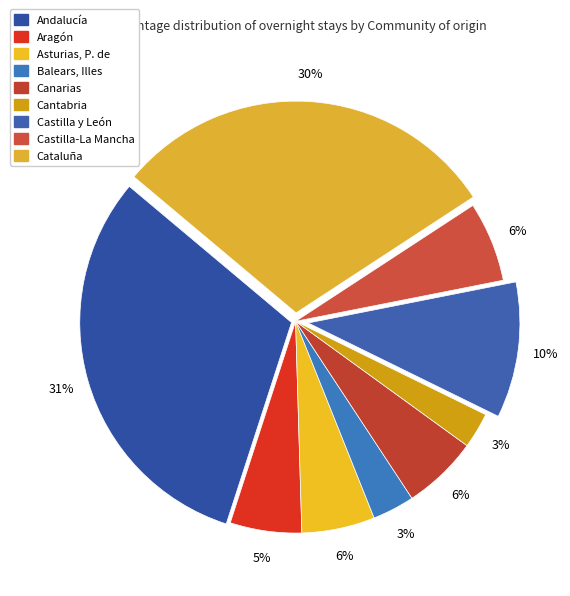

What is the smallest slice in the pie chart?

Cantabria